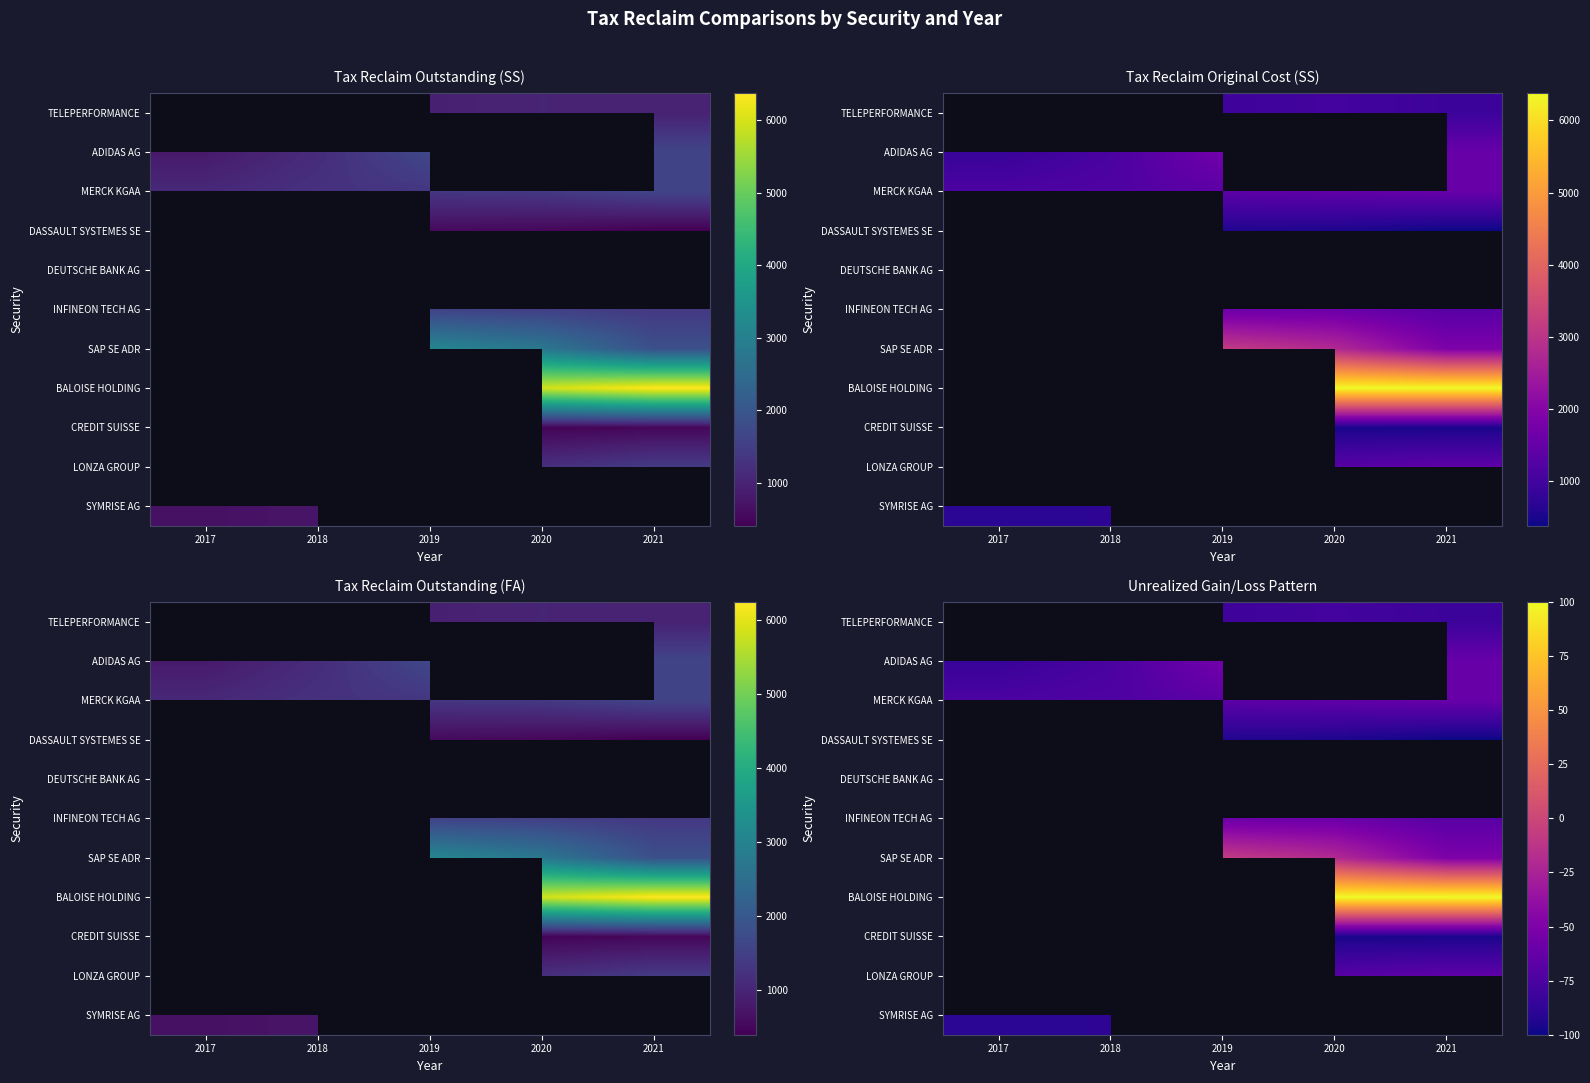

The MERCK KGAA series shows -26.4 at 2019. True or false?

False